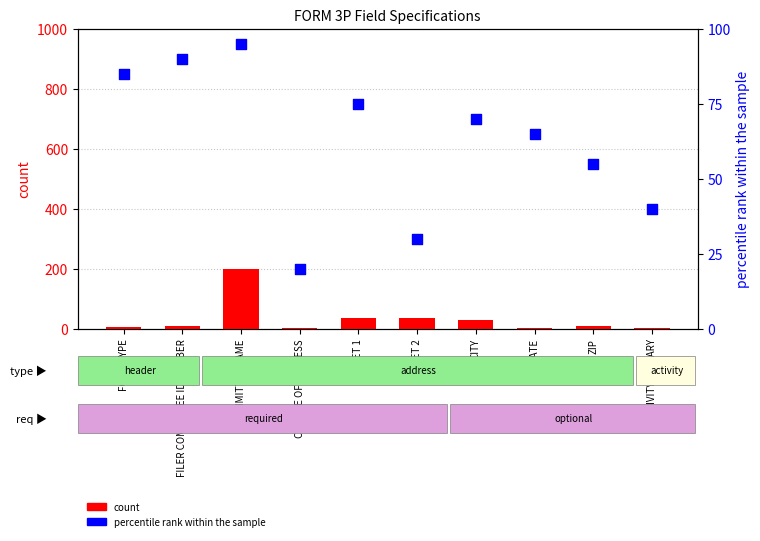

At how many categories does at least one series exceed 42?

7